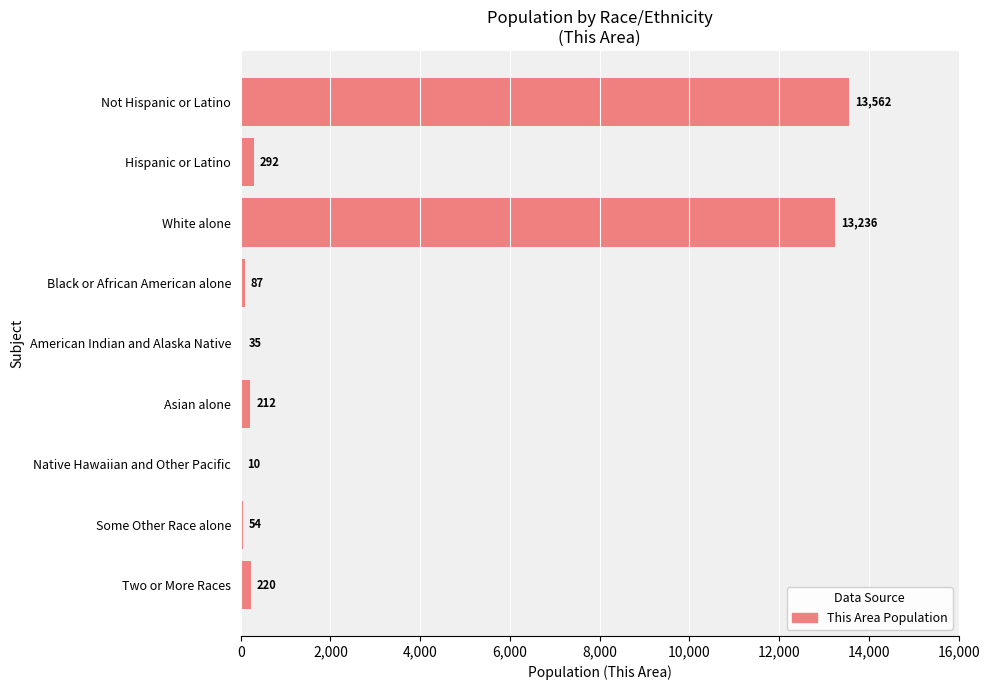

Count the number of data series in this chart.

1